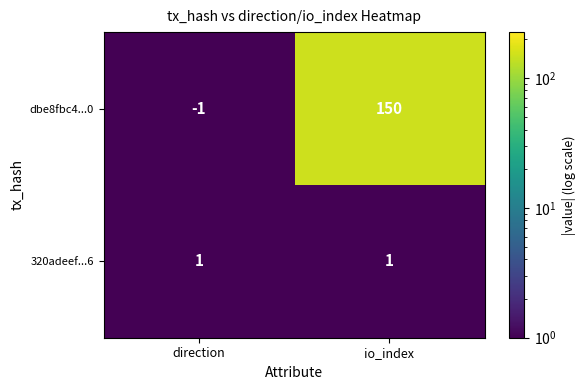

Reading right to left, what are all the values shown in this chart?

dbe8fbc4...0: io_index=150	direction=-1
320adeef...6: io_index=1	direction=1